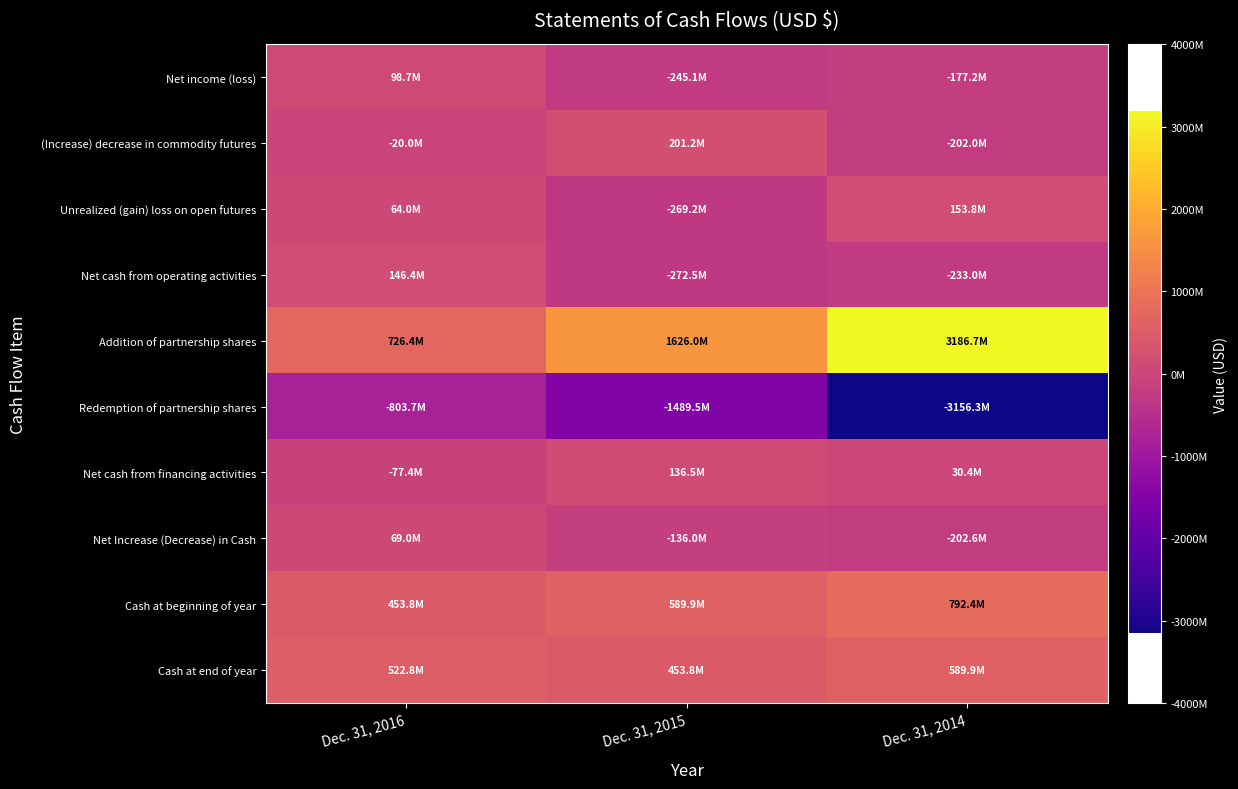

Which series changed the most between Dec. 31, 2016 and Dec. 31, 2014?

Addition of partnership shares